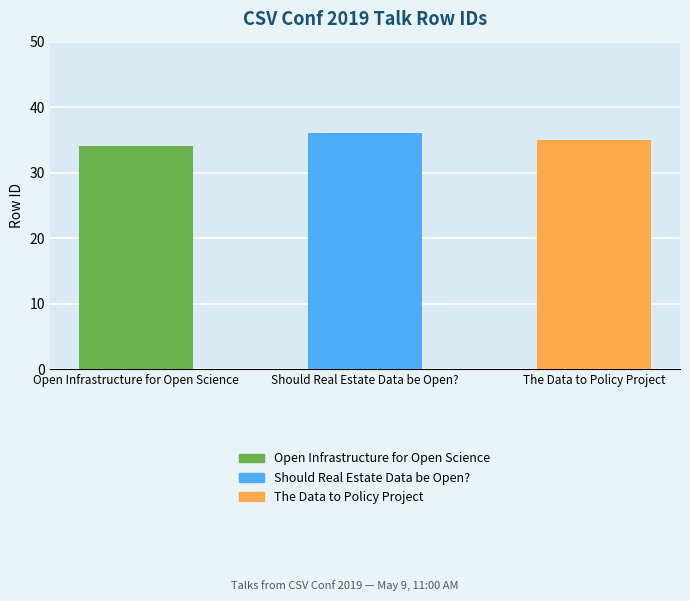

List the labels in order of value, largest first.

Should Real Estate Data be Open?, The Data to Policy Project, Open Infrastructure for Open Science